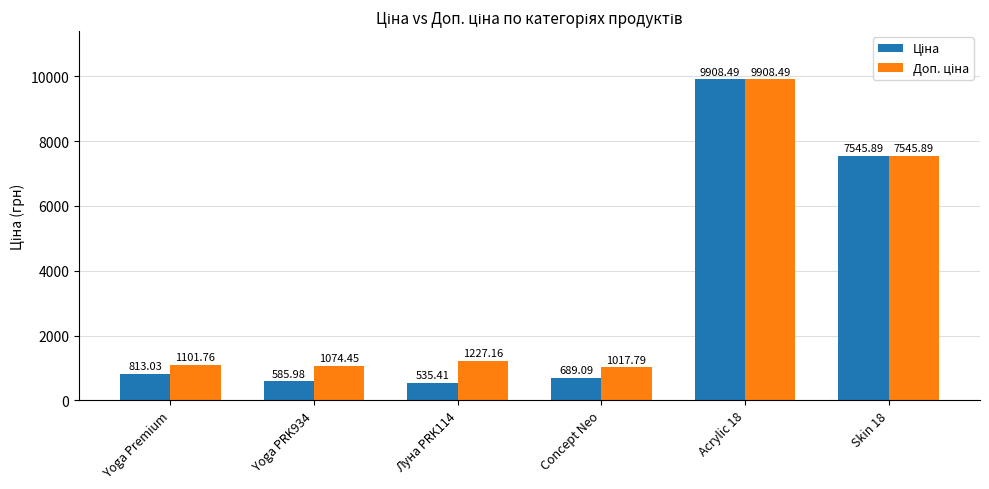

At which category is the sum across all series the highest?

Acrylic 18